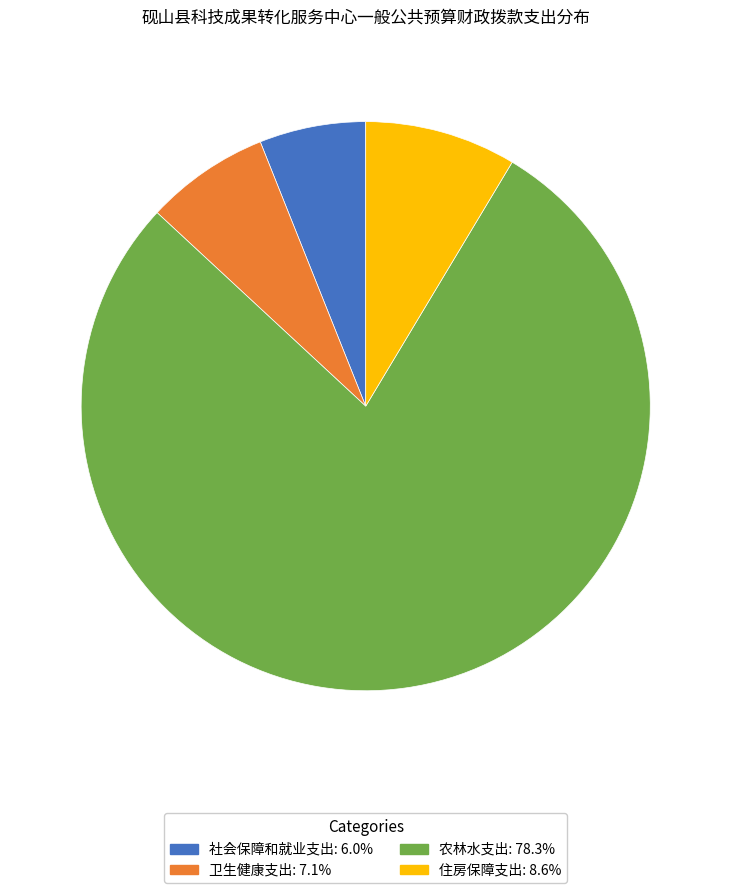

Rank the categories by value from lowest to highest.

社会保障和就业支出, 卫生健康支出, 住房保障支出, 农林水支出